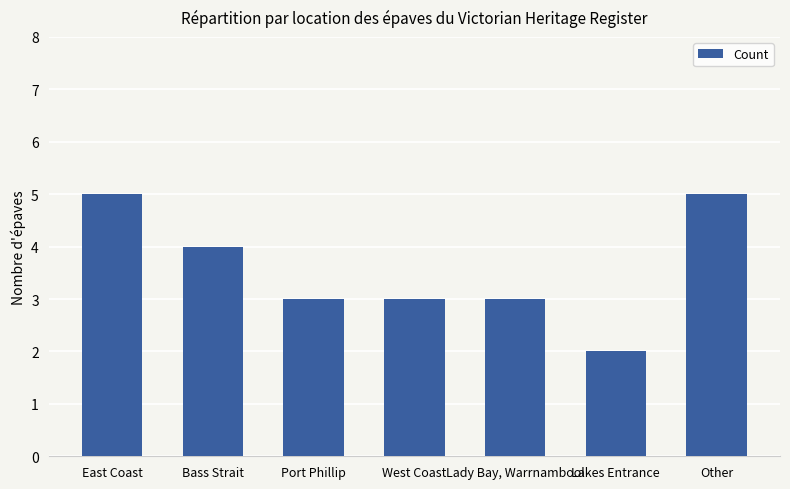

What is the smallest value displayed?

2